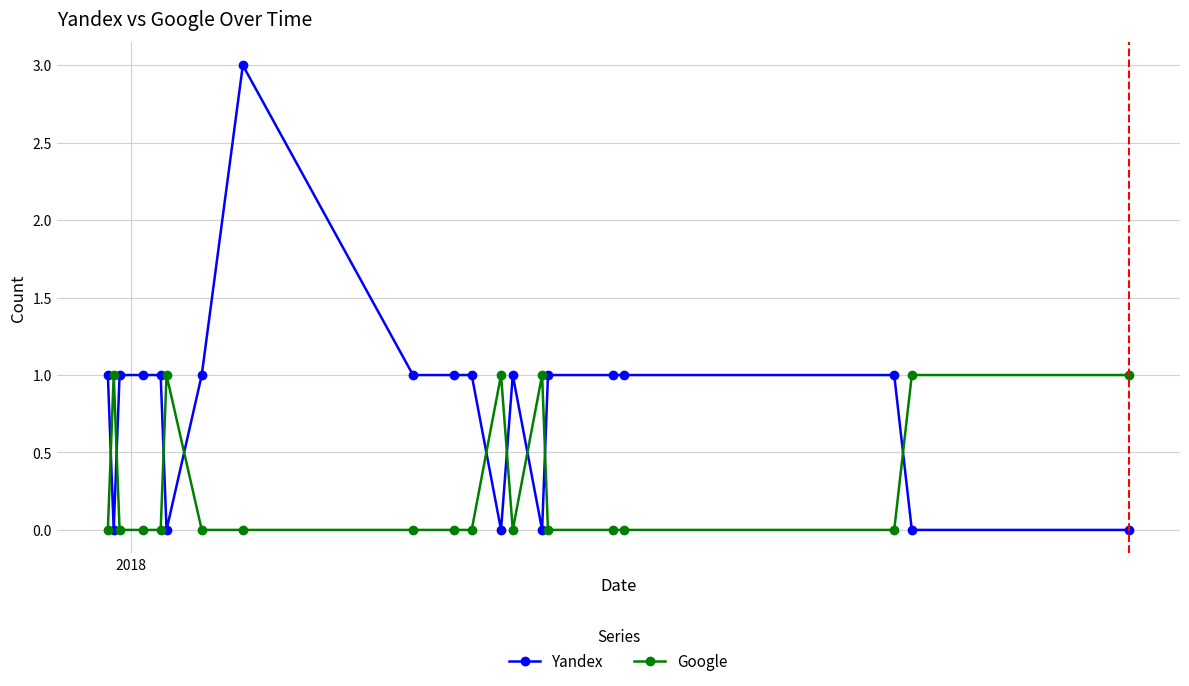

What is the difference between the second highest and minimum values in the Yandex series?

1